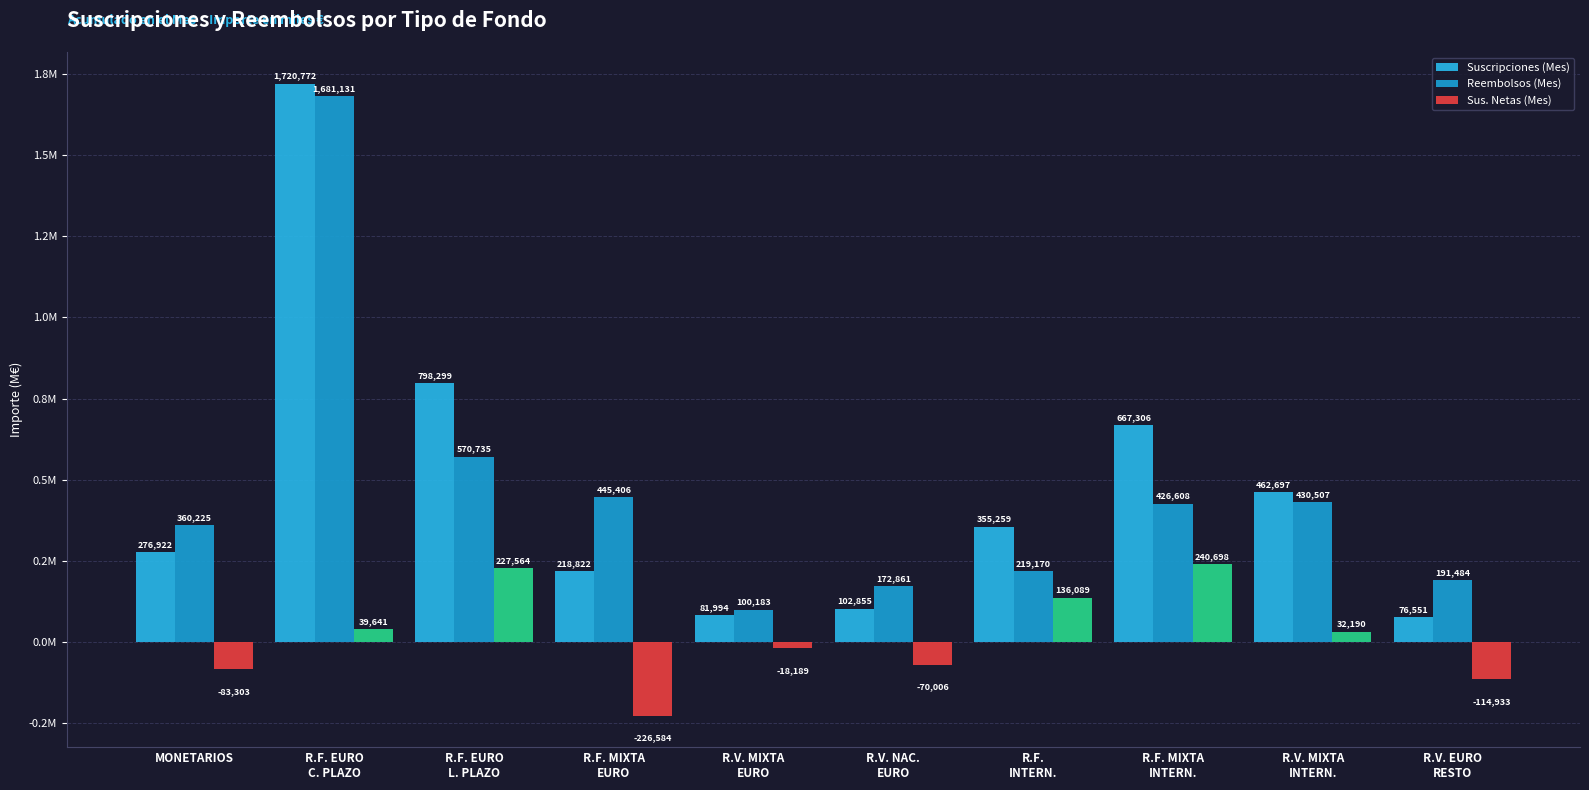

How many values in the Suscripciones (Mes) series are below 355259?

5